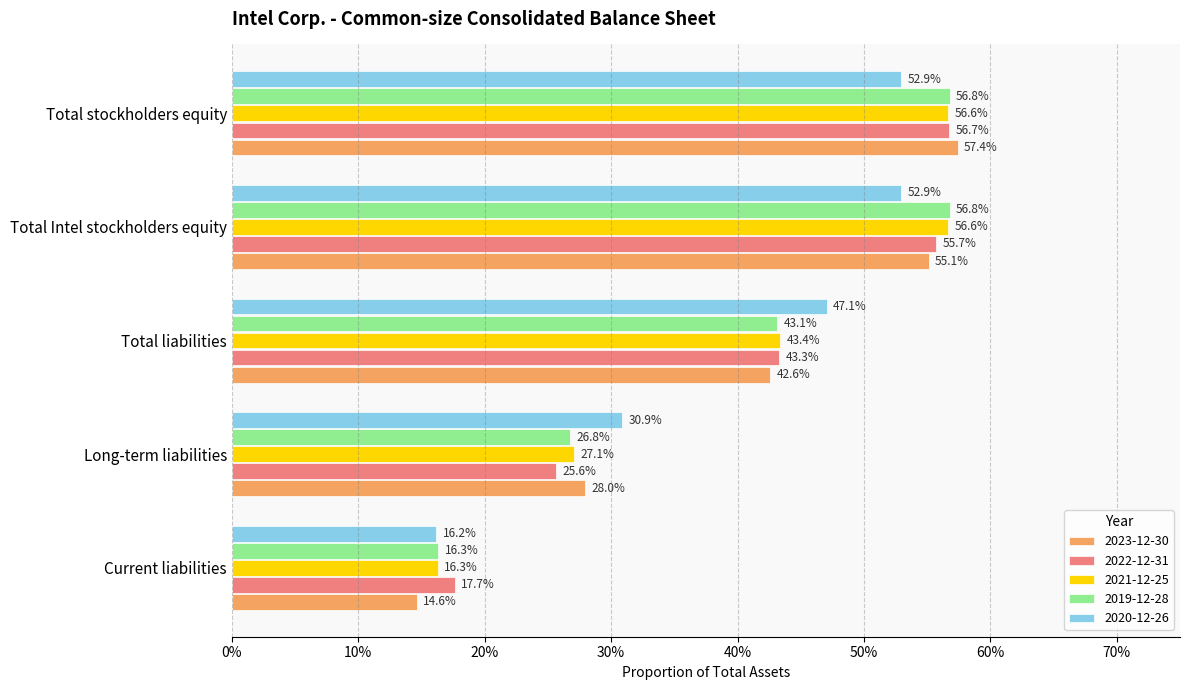

What is the difference between the maximum and minimum values in the 2023-12-30 series?

0.4